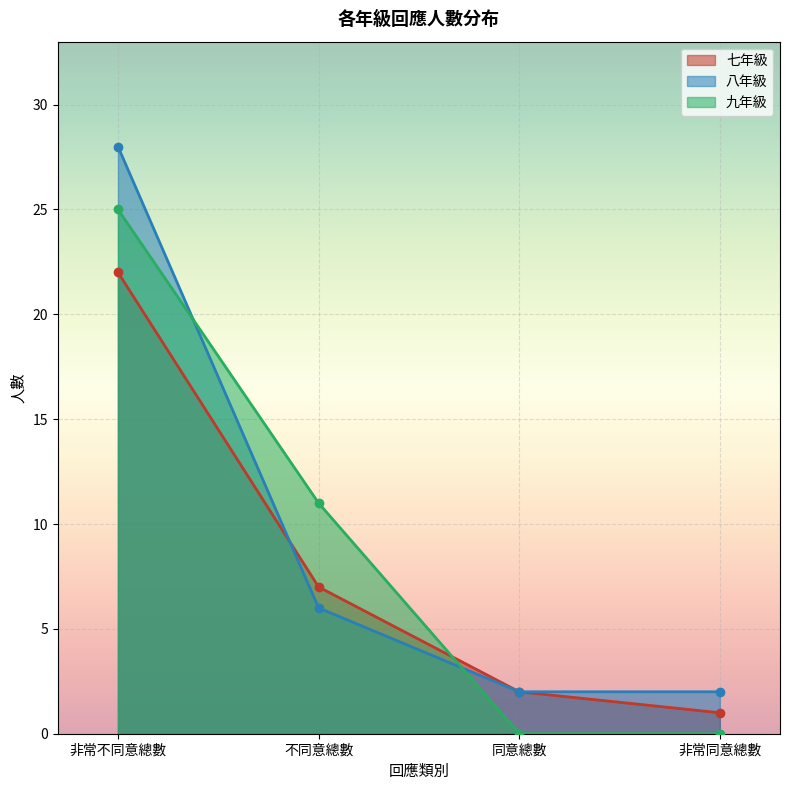

What value does the 八年級 series have at 非常同意總數?

2